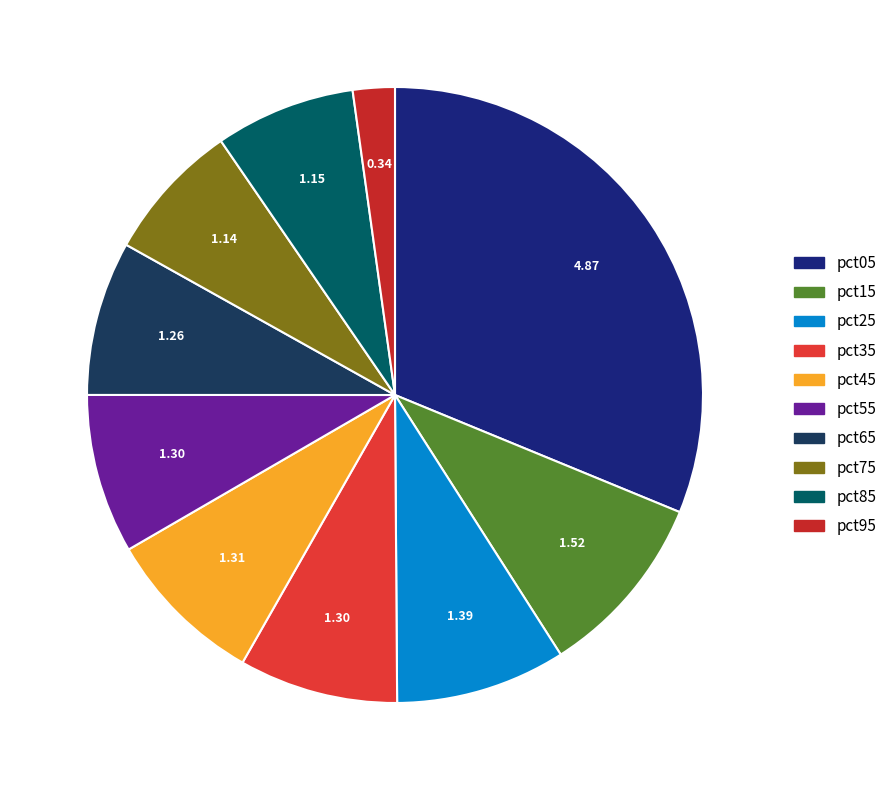

Is it true that pct35 is 8% of the pie?

True